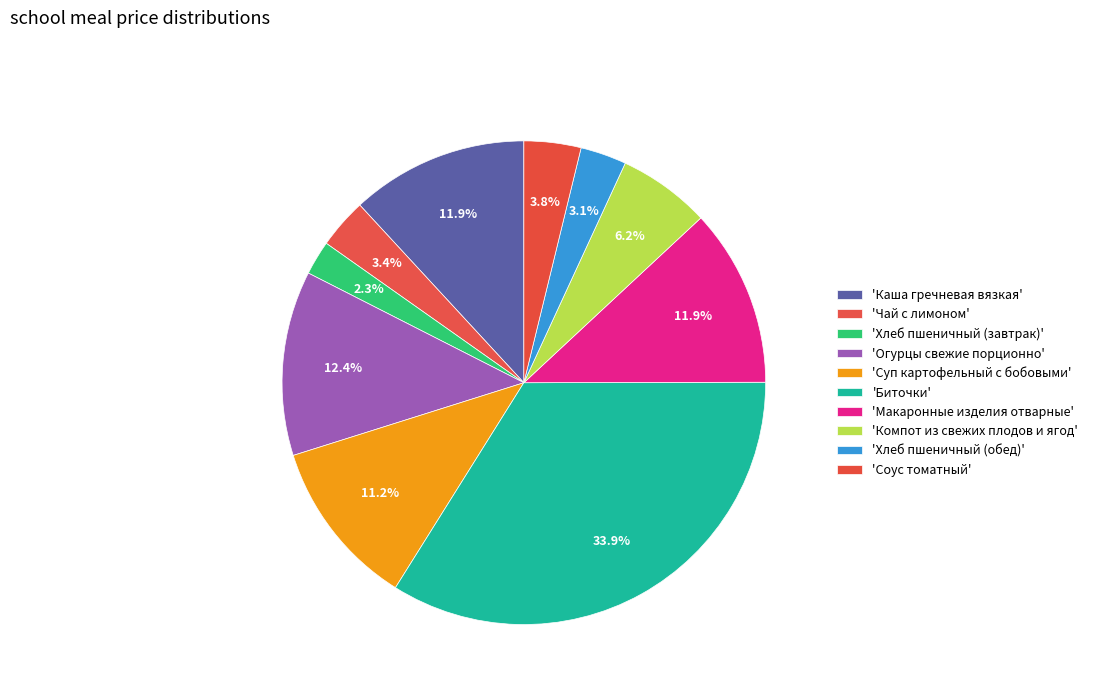

Which slice is the smallest?

Хлеб пшеничный (завтрак)